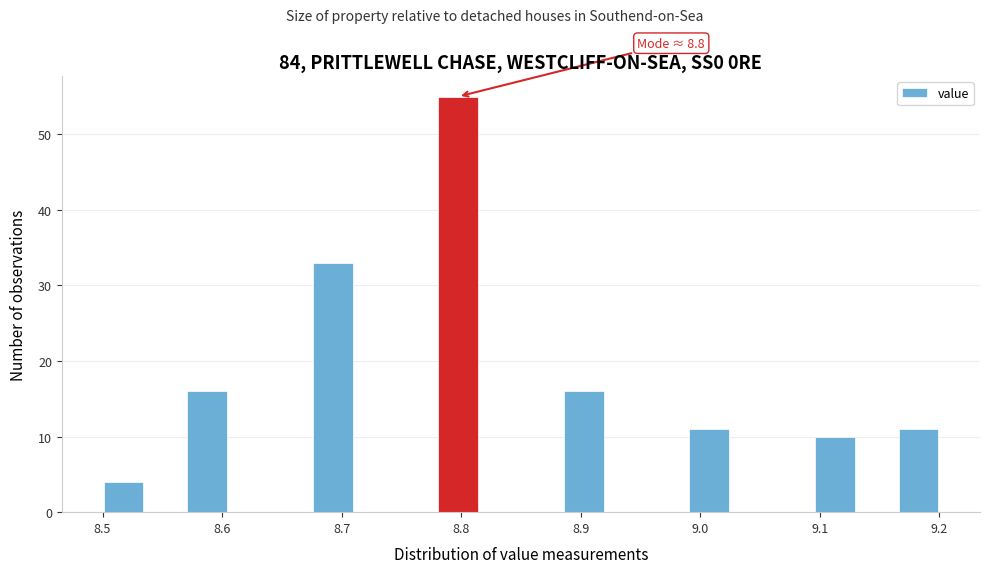

Read against the x-axis, roughly where is the centre of the tallest bar?

8.80